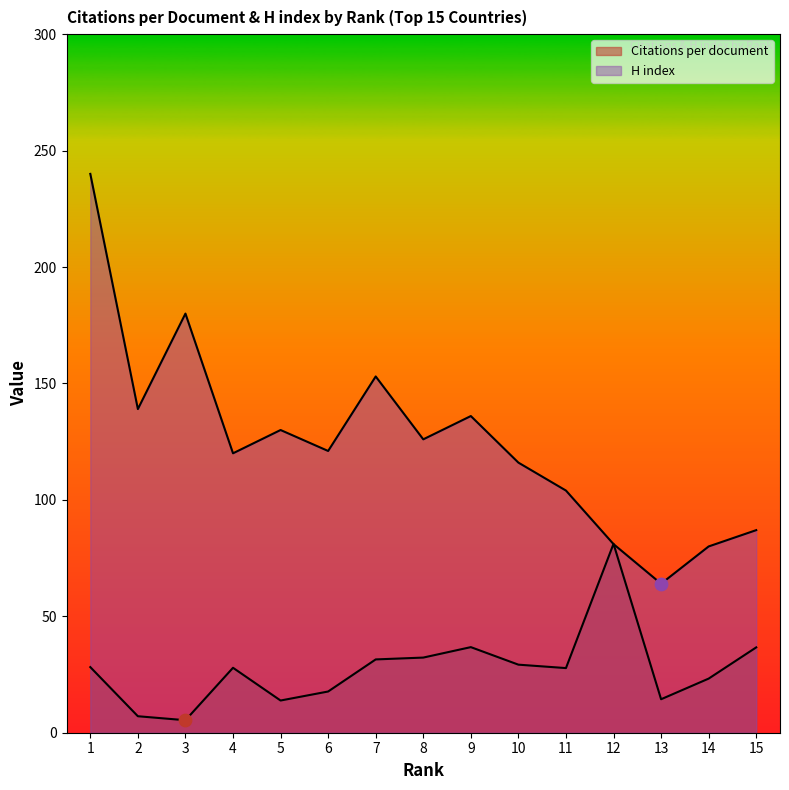

Which series has the largest total across all categories?

H index